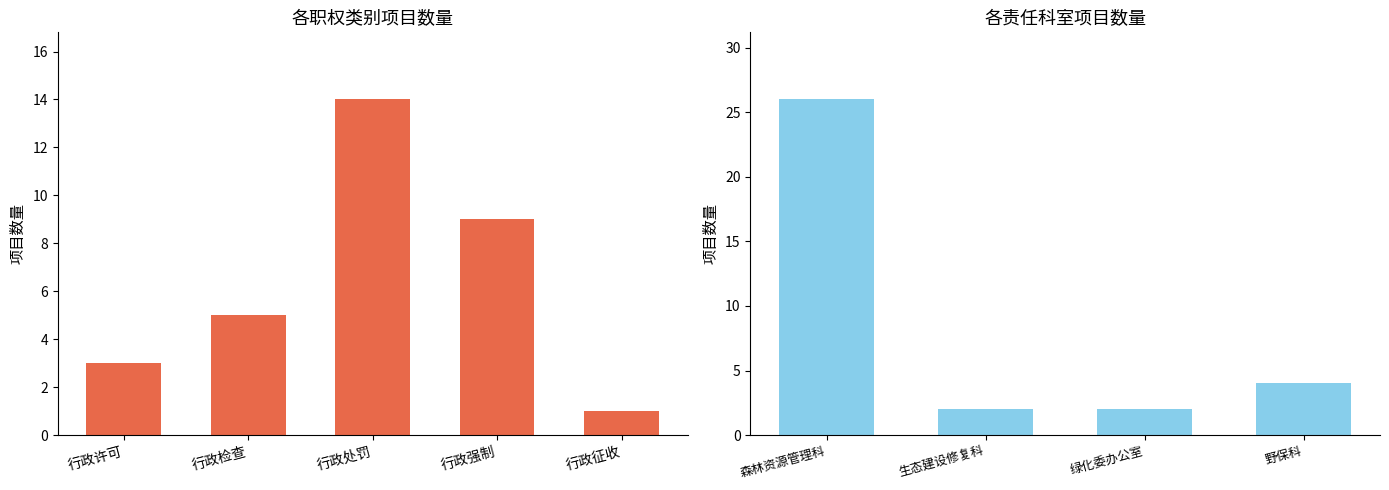

Does the chart contain stacked bars?

No